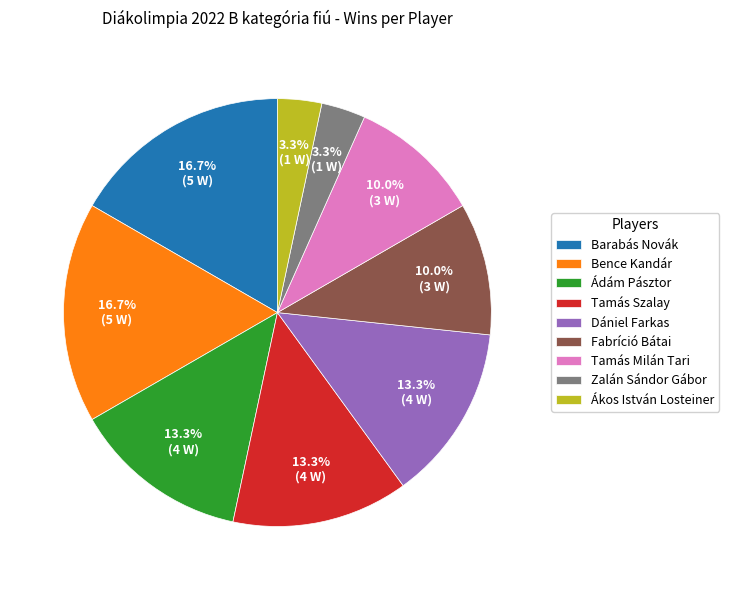

What percentage is the Barabás Novák slice, to the nearest percent?

17%